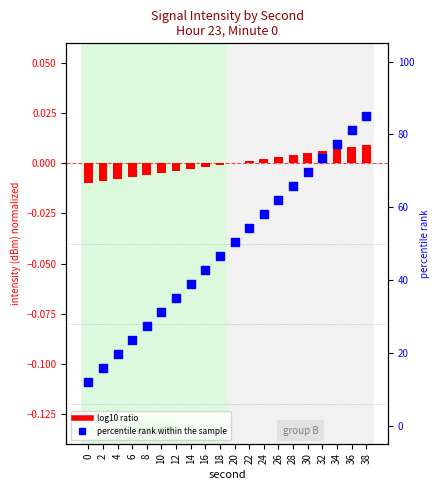

Which series has the largest total across all categories?

percentile rank within the sample